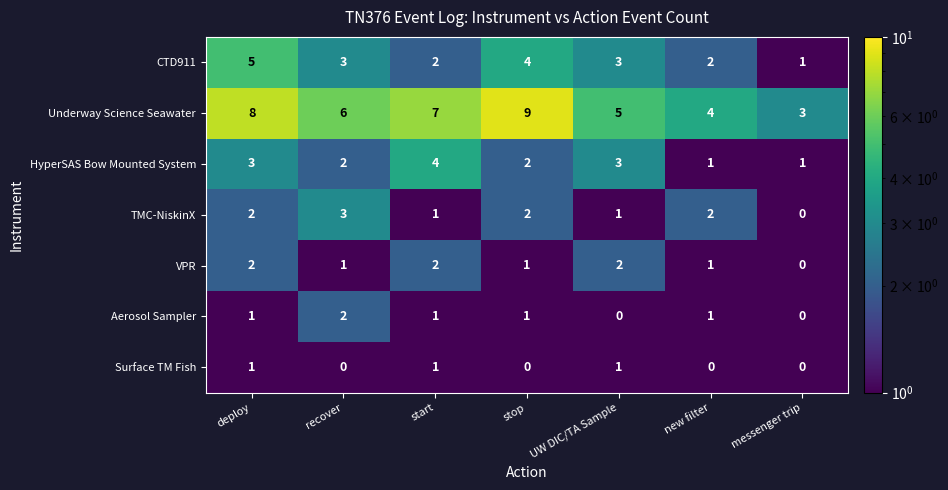

The Aerosol Sampler series shows 1 at new filter. True or false?

True